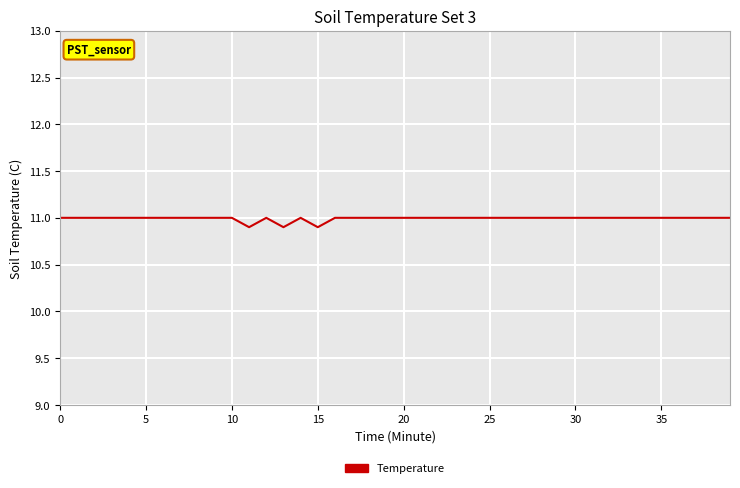

Is this an area chart (filled region under the line)?

No